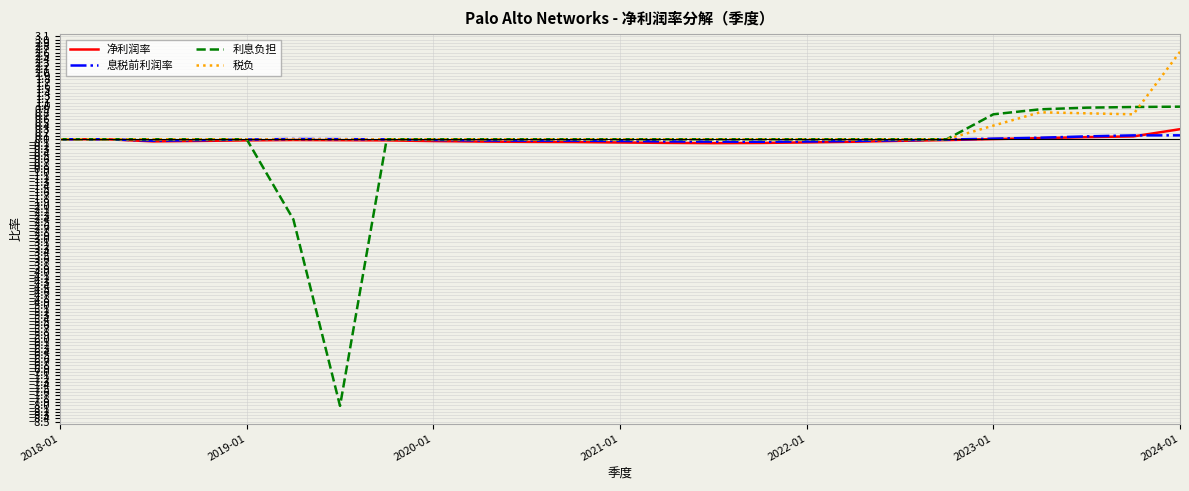

What is the highest value of the 税负 series?

2.6